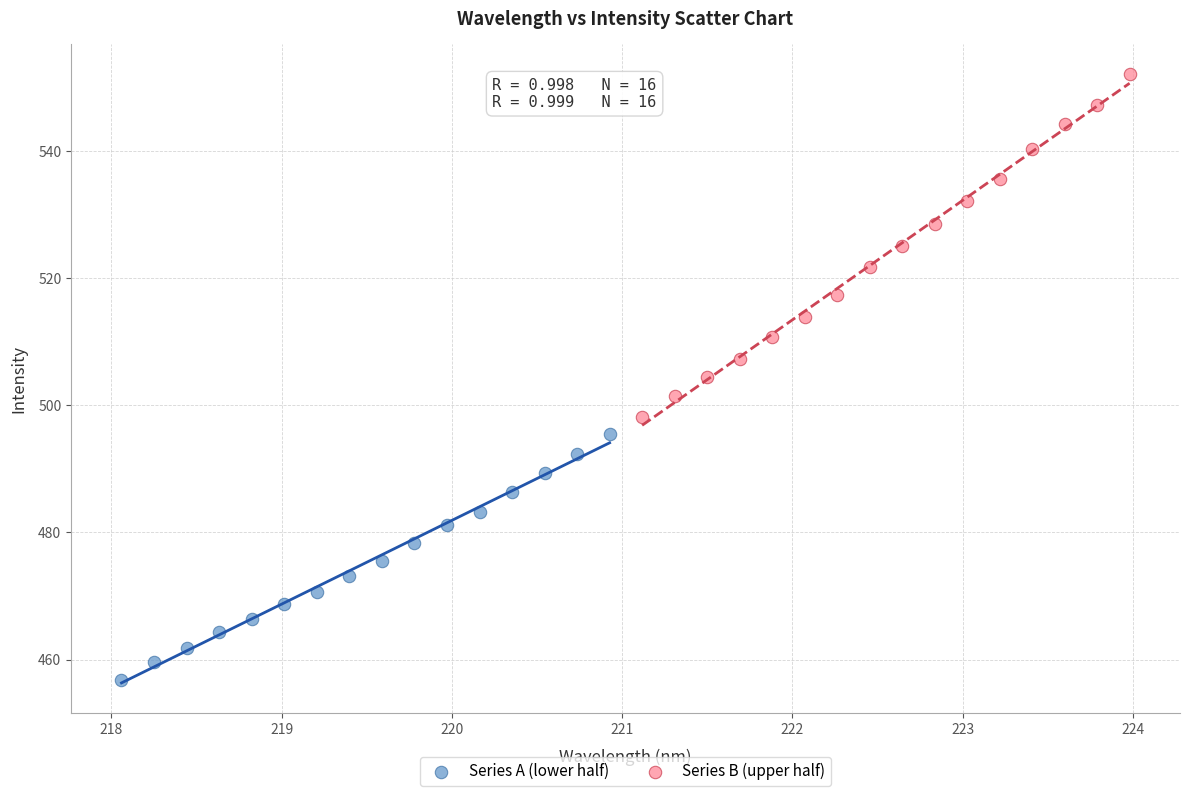

Which series reaches the maximum Y coordinate?

Series B (upper half)